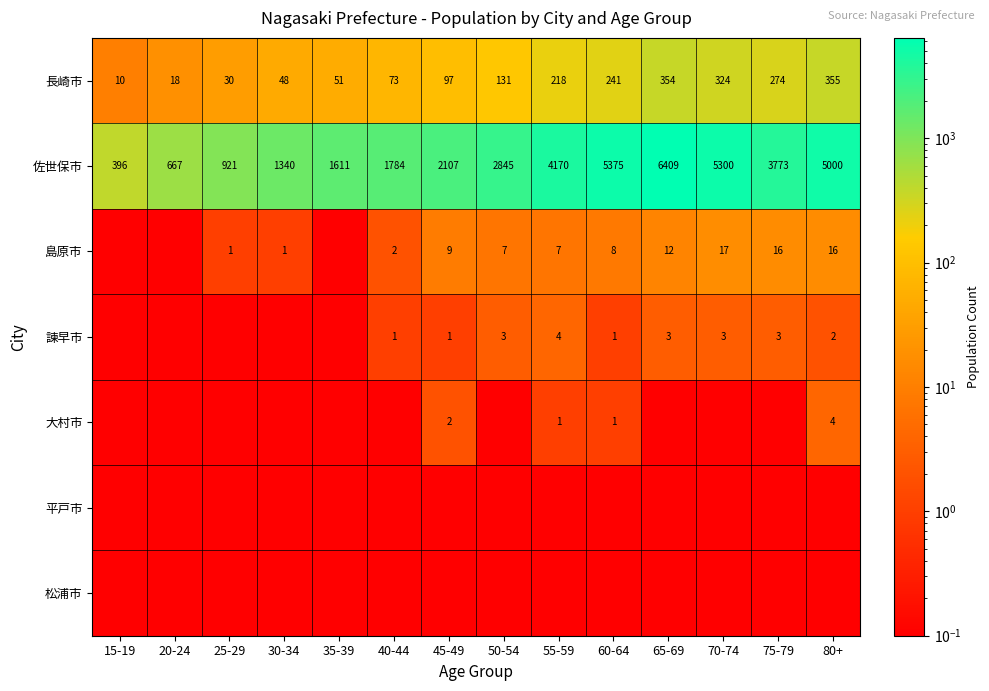

What is the sum of the 島原市 values at 70-74 and 65-69?

29.0